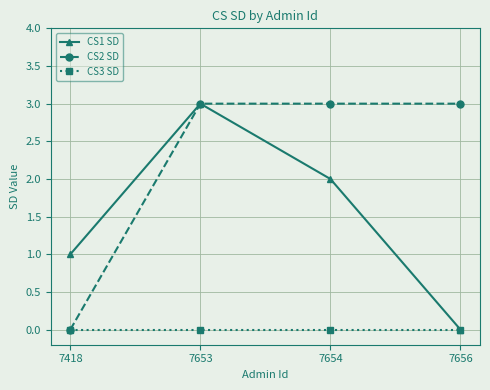

Reading left to right, list all the values displayed in this chart.

CS1 SD: 1	3	2	0
CS2 SD: 0	3	3	3
CS3 SD: 0	0	0	0